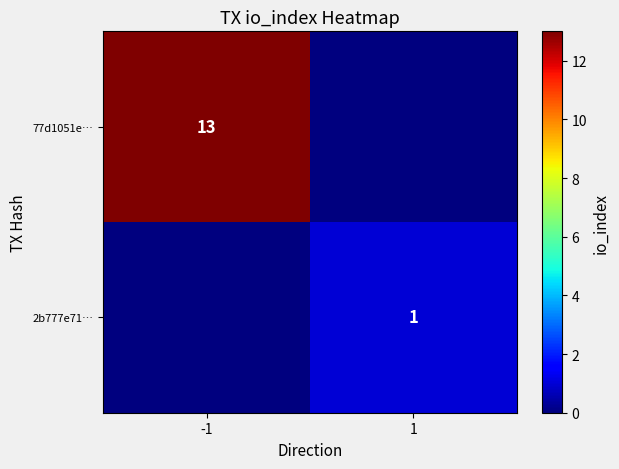

At which category does the chart reach its minimum across all series?

1